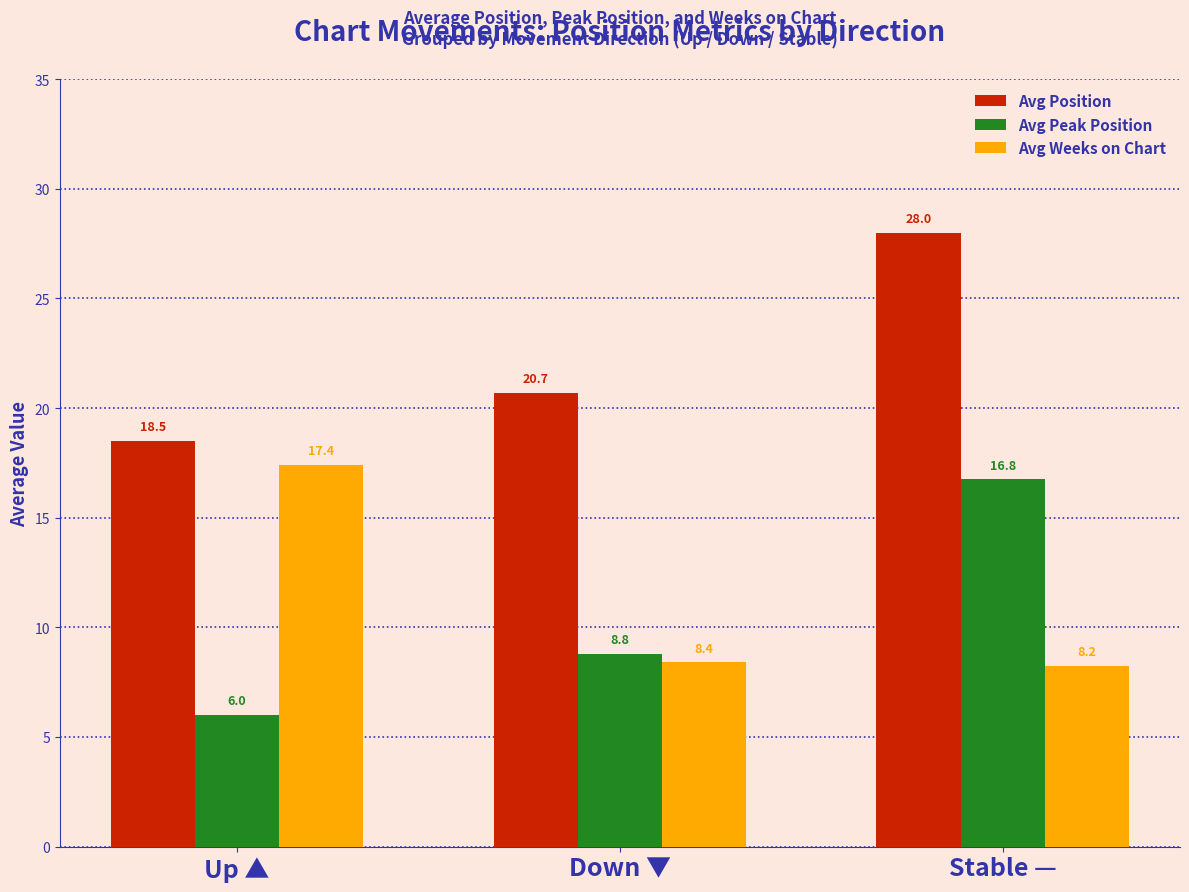

What is the sum of the Avg Peak Position values at Up ▲ and Down ▼?

14.8